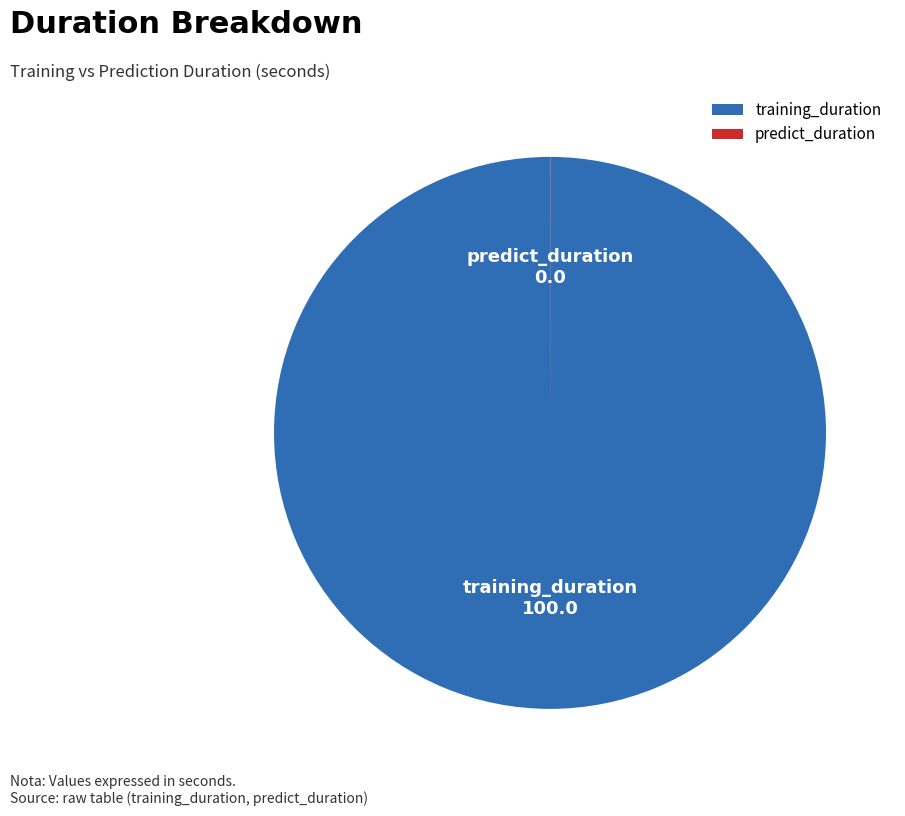

What is the largest slice in the pie chart?

training_duration